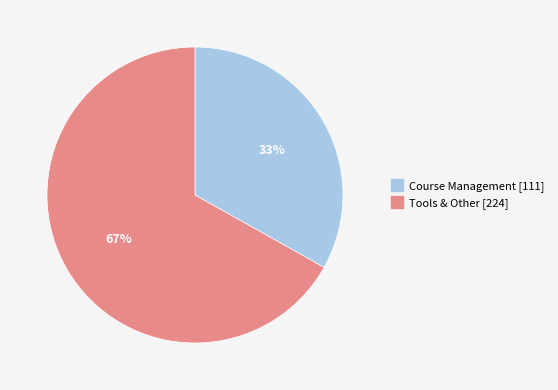

Do Tools & Other and Course Management together represent more than half of the pie?

Yes